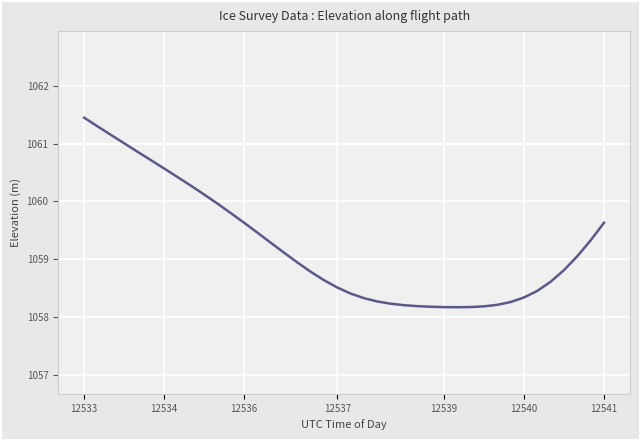

What is the maximum value shown in the chart?

1061.5